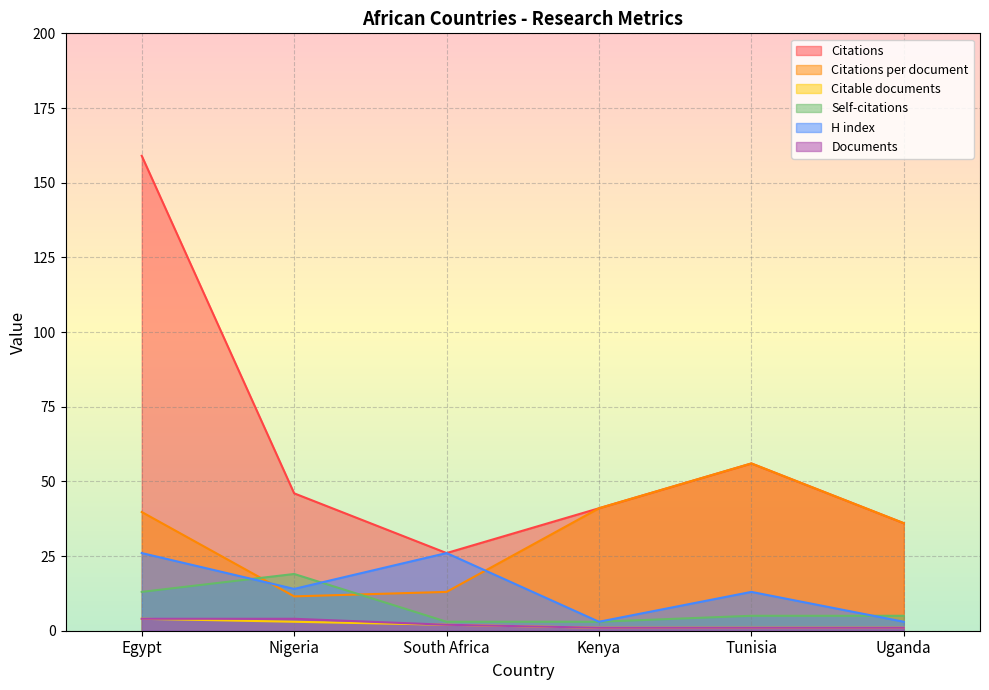

Rank the categories by Citations per document value from highest to lowest.

Tunisia, Kenya, Egypt, Uganda, South Africa, Nigeria